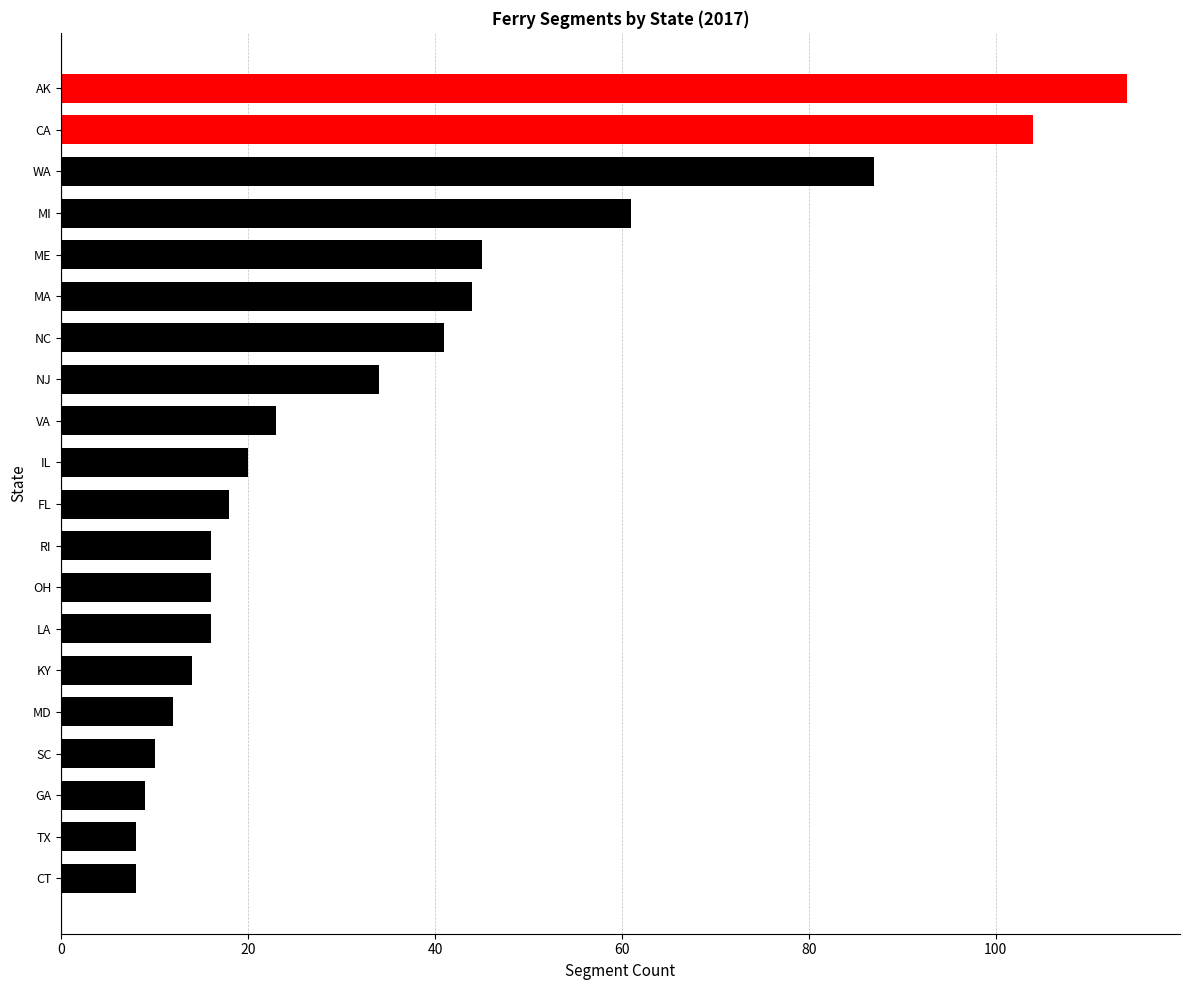

What is the difference between the maximum and second lowest values?

106